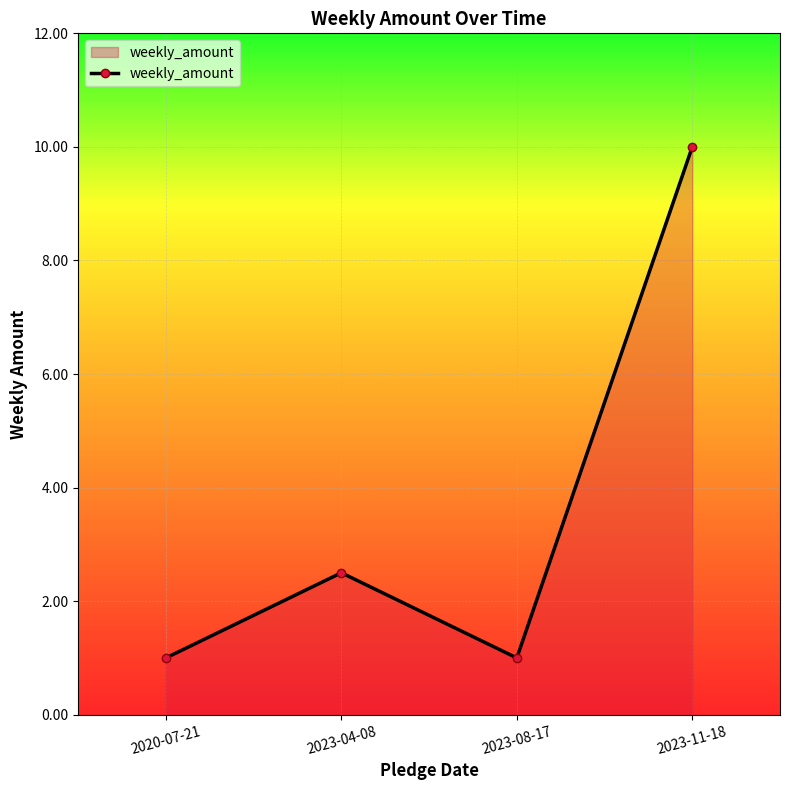

What value does the data have at 2023-04-08?

2.5